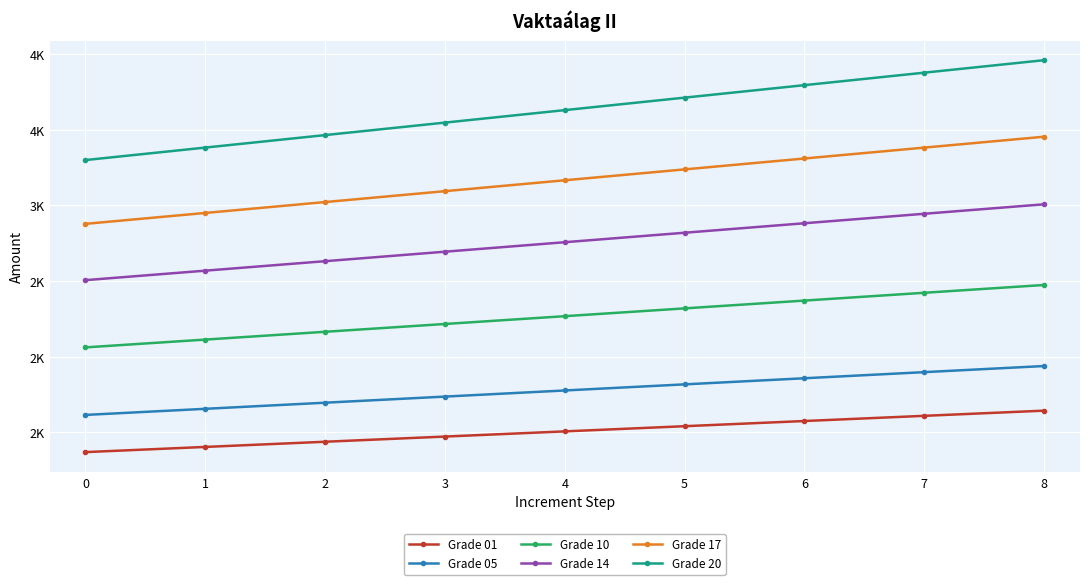

What are all the series names shown in the legend?

Grade 01, Grade 05, Grade 10, Grade 14, Grade 17, Grade 20